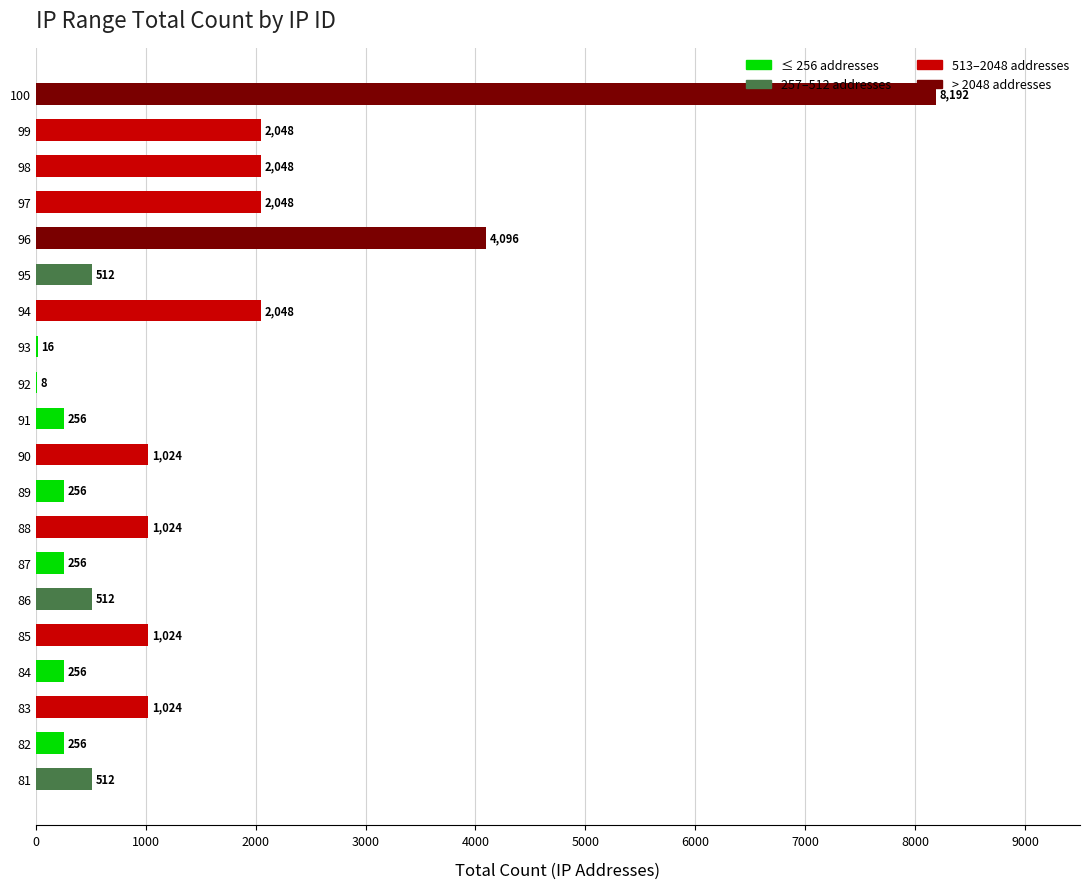

How many distinct data groups are displayed?

1